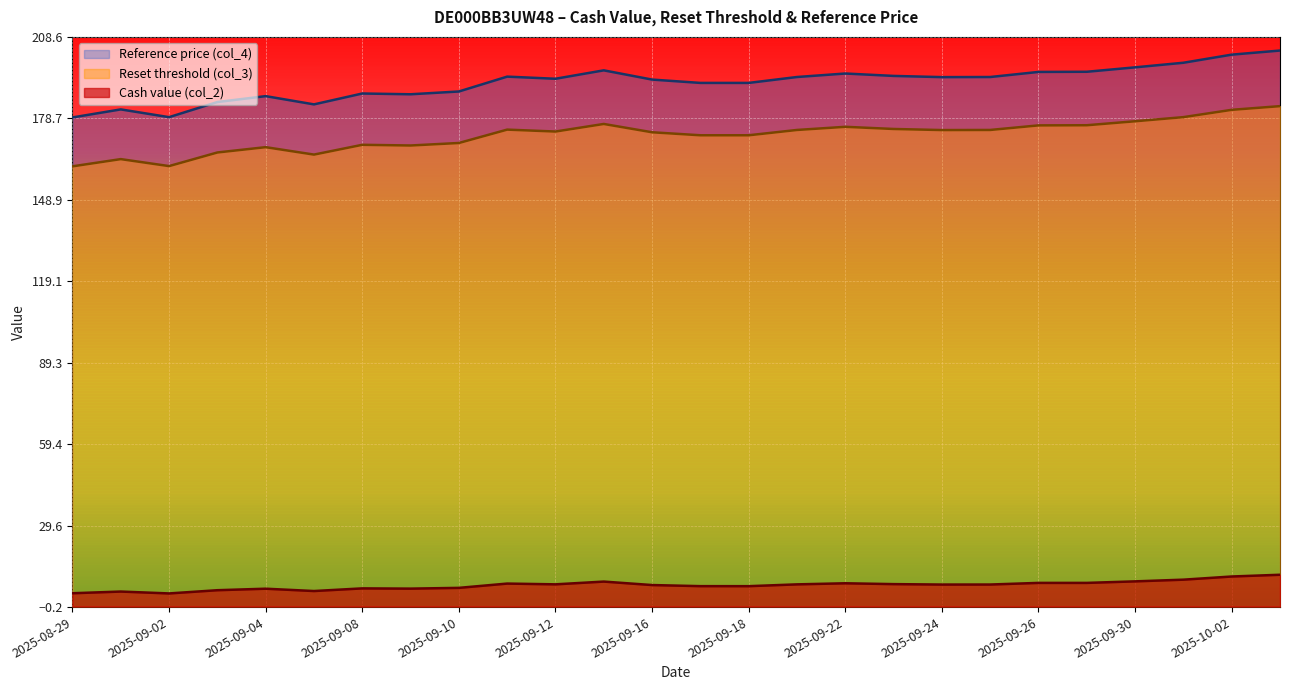

Which series has the largest total across all categories?

Reference price (col_4)